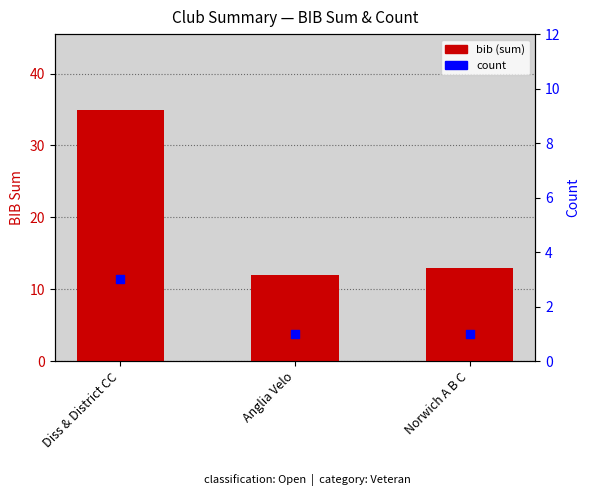

Which series contains the highest Y value?

bib (sum)